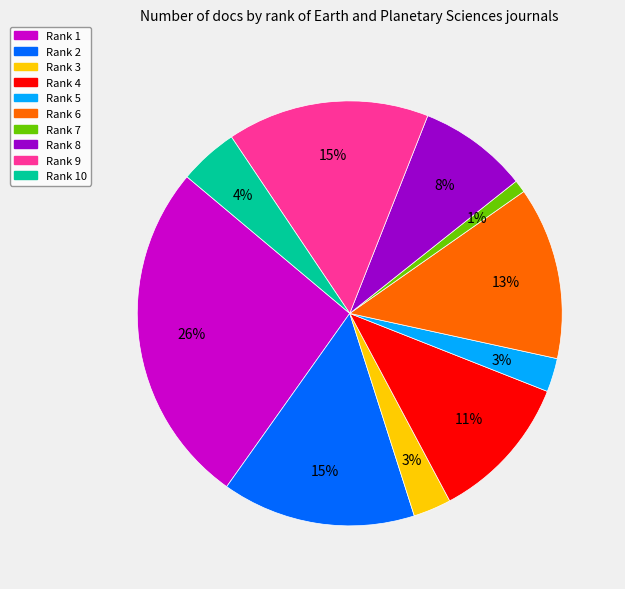

Is there a majority slice in this chart?

No